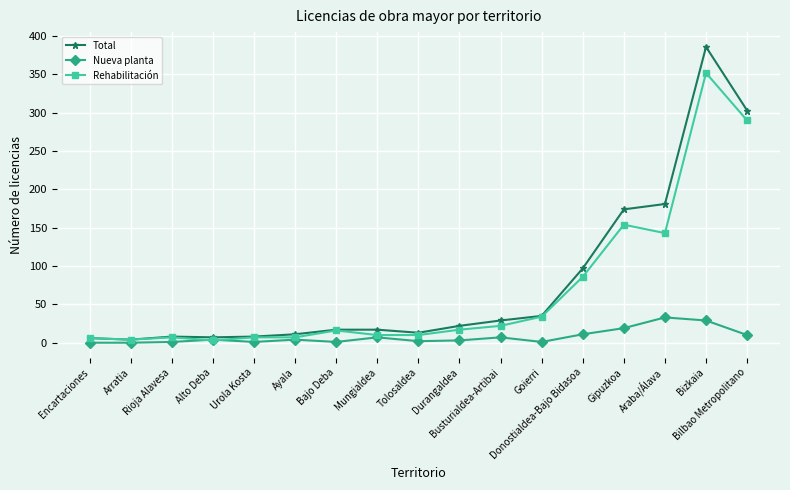

True or false: Total has a value of 35 at Goierri.

True